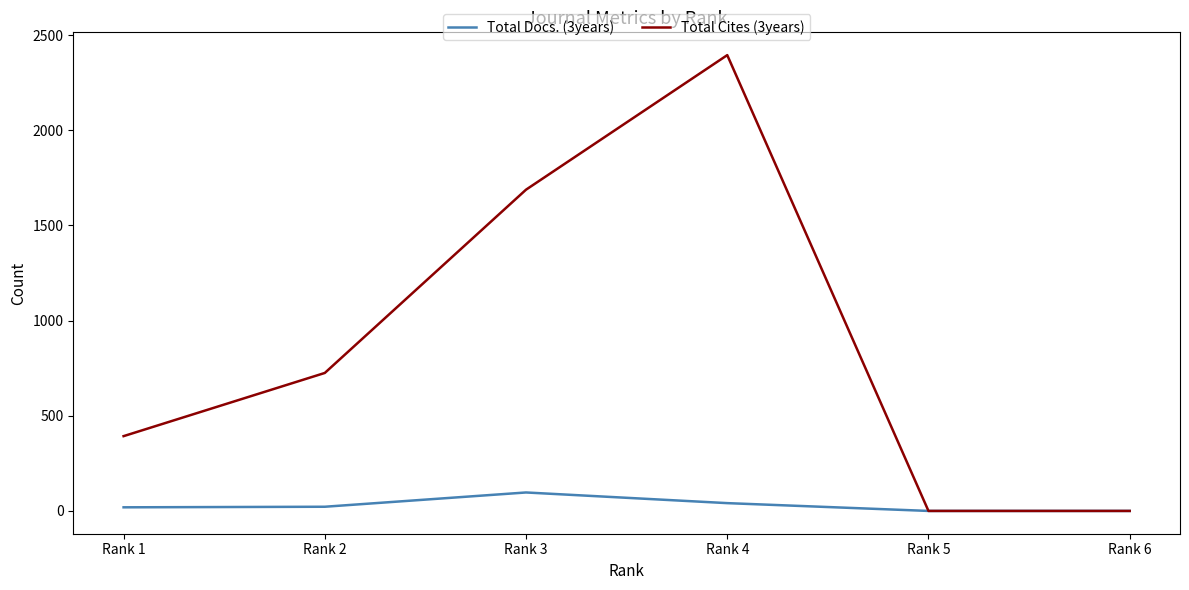

Is the value of Total Cites (3years) at Rank 3 greater than the value of Total Docs. (3years) at Rank 2?

Yes